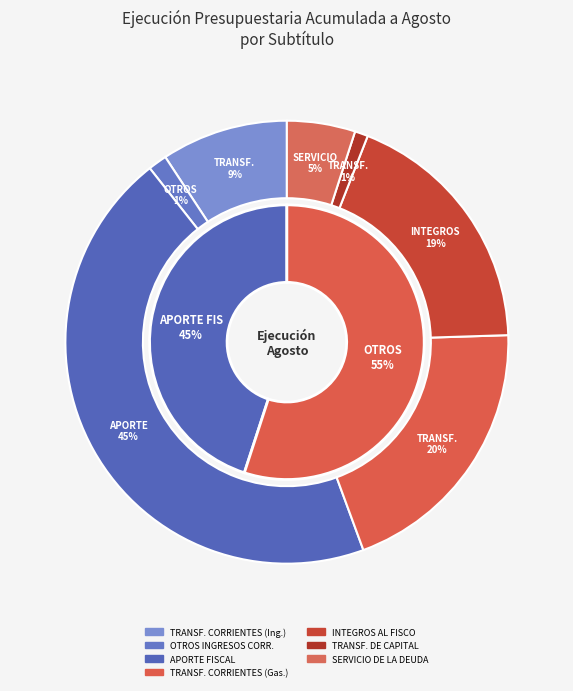

Rank the categories by value from highest to lowest.

APORTE FISCAL, TRANSFERENCIAS CORRIENTES (Gastos), INTEGROS AL FISCO, TRANSFERENCIAS CORRIENTES (Ingresos), SERVICIO DE LA DEUDA, OTROS INGRESOS CORRIENTES, TRANSFERENCIAS DE CAPITAL